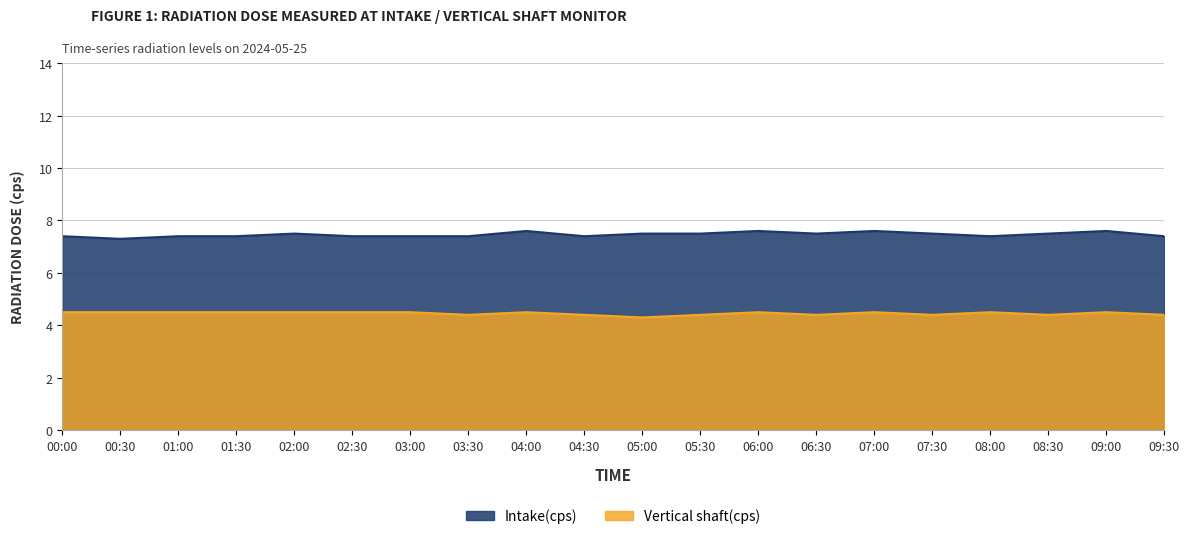

True or false: Vertical shaft(cps) has a value of 4.5 at 03:00.

True